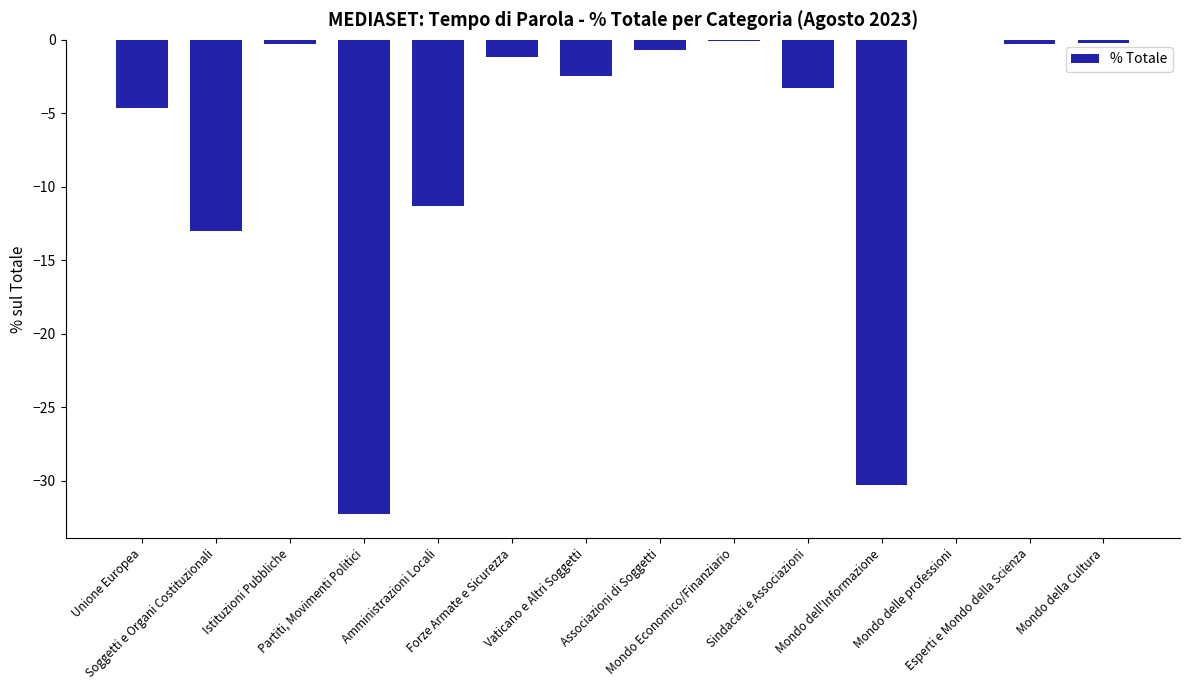

What is the change in value from Amministrazioni Locali to Associazioni di Soggetti?

+10.6